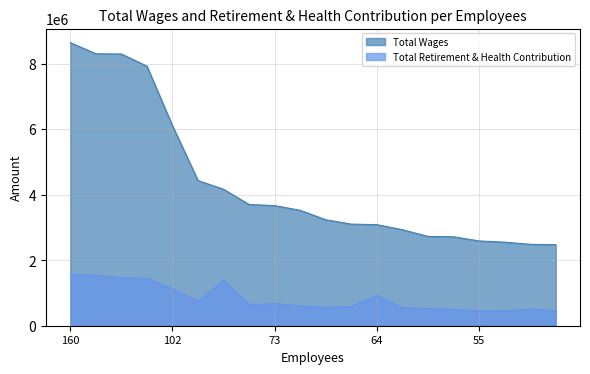

How many data points in Total Retirement & Health Contribution are less than 639553?

10